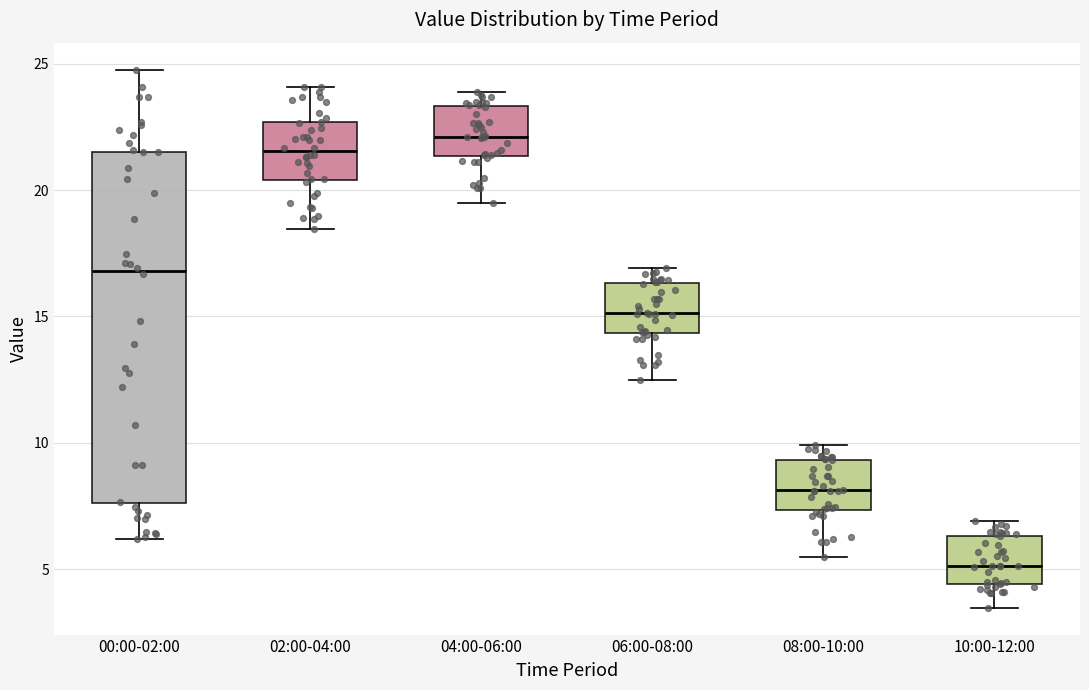

Comparing the boxes themselves (not the whiskers), which one is the tallest?

00:00-02:00